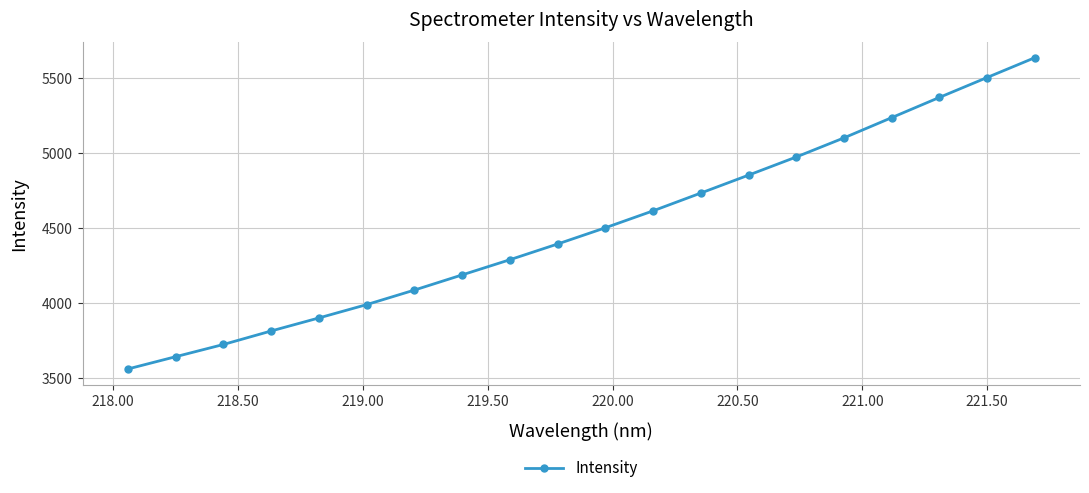

What is the value of the 2nd point from the left?

3641.9